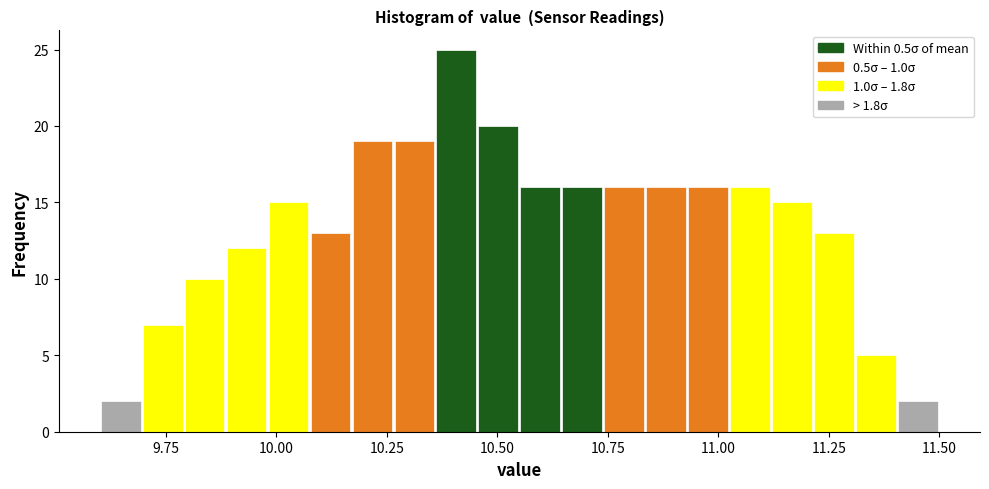

Read against the x-axis, roughly where is the centre of the tallest bar?

10.40